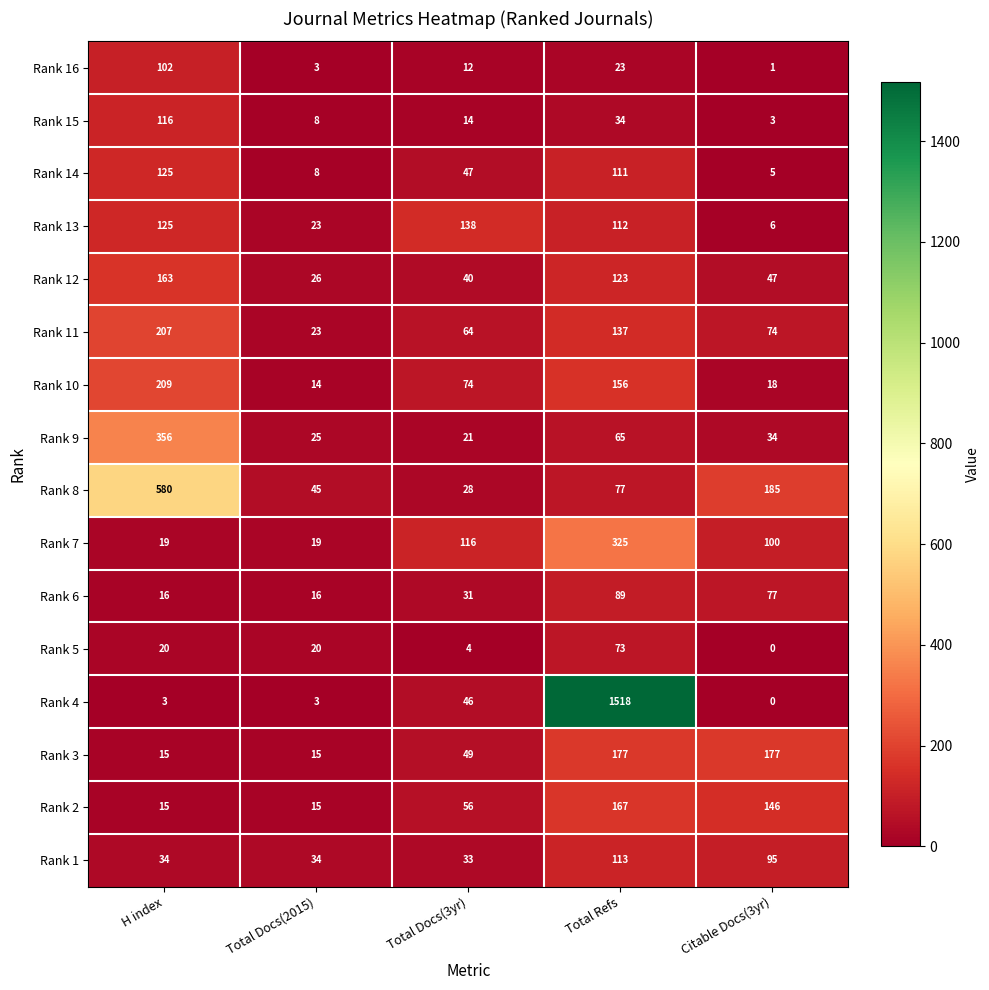

How many data points in Rank 1 are less than 34?

1